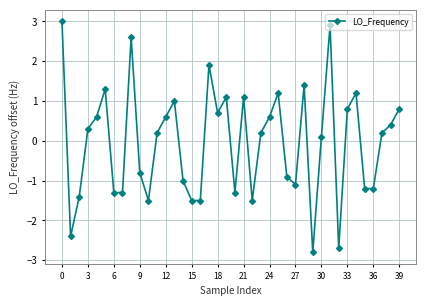

How many positive values are there?

23